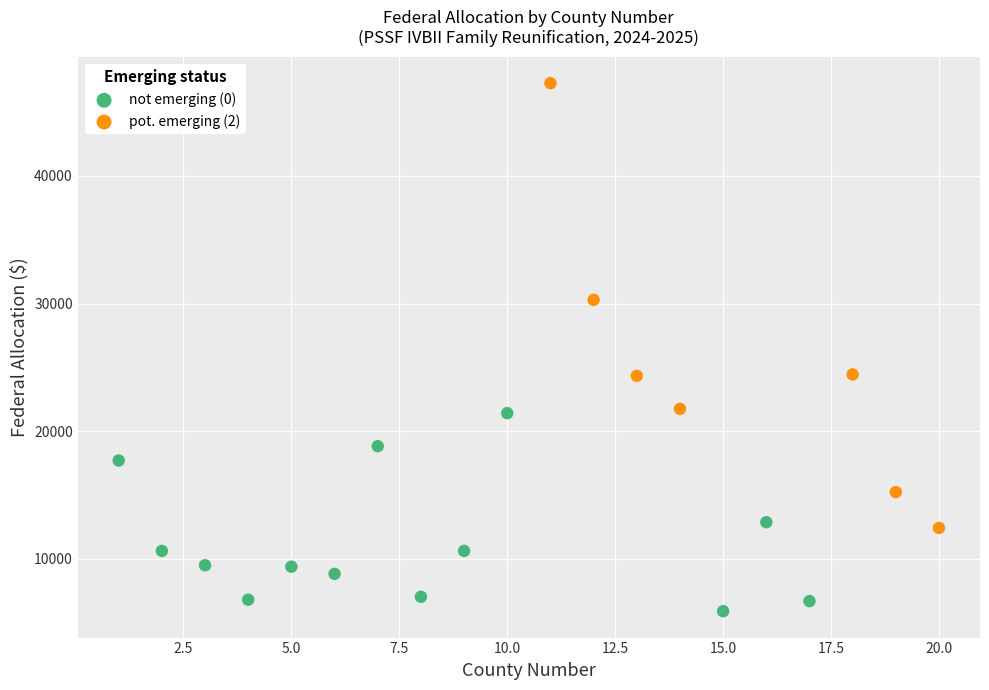

What are all the series names shown in the legend?

not emerging (0), pot. emerging (2)